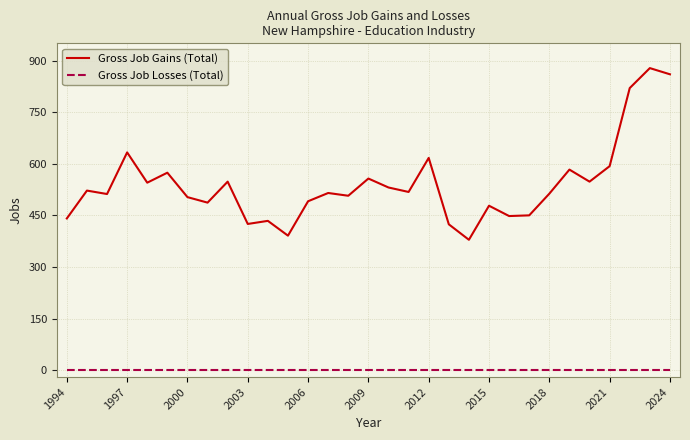

What is the greatest value displayed?

878